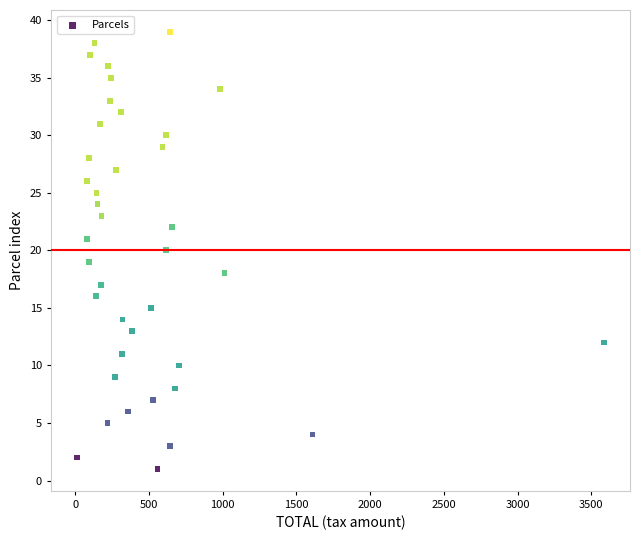

What is the range of Y values (max minus min)?

38